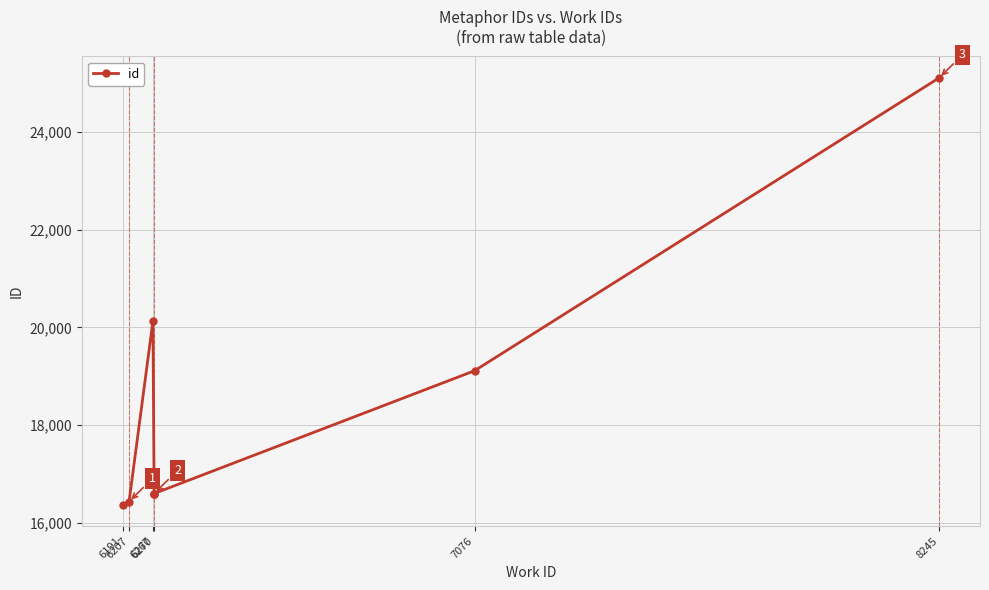

True or false: the data has more than 1 interior local peaks.

False